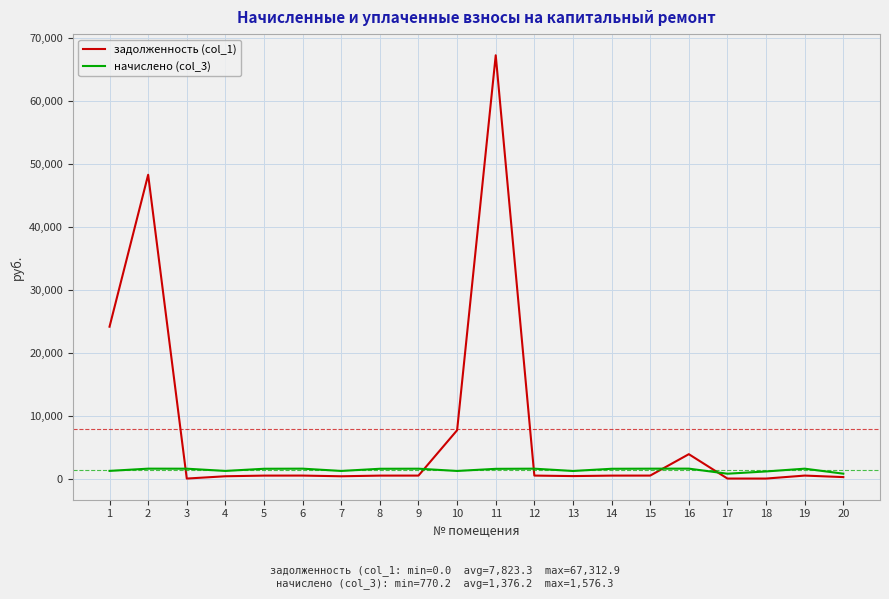

Which series has the widest spread of values?

задолженность (col_1)